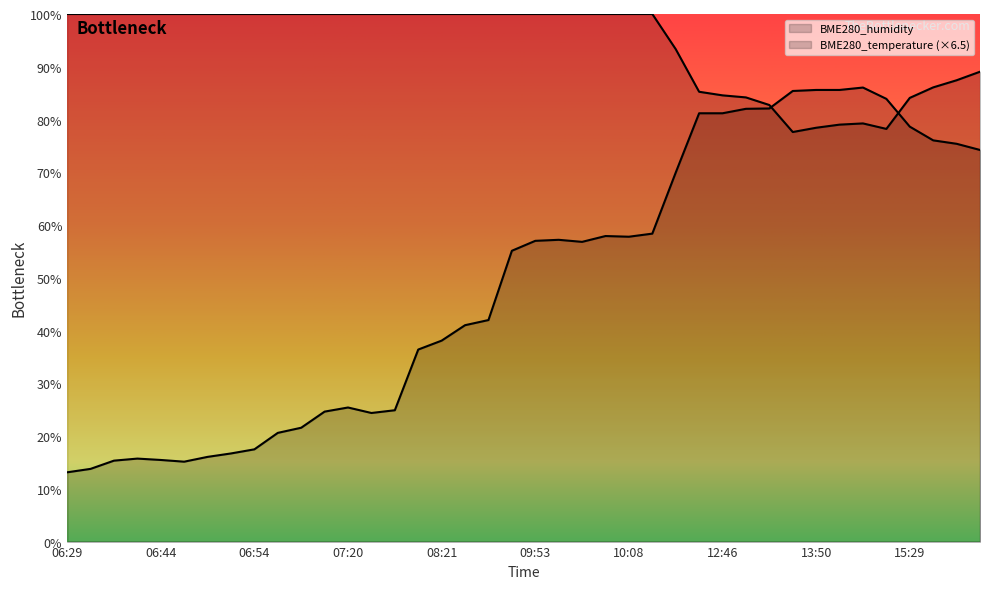

What is the value of the BME280_temperature point at the 12th from the left?

24.6